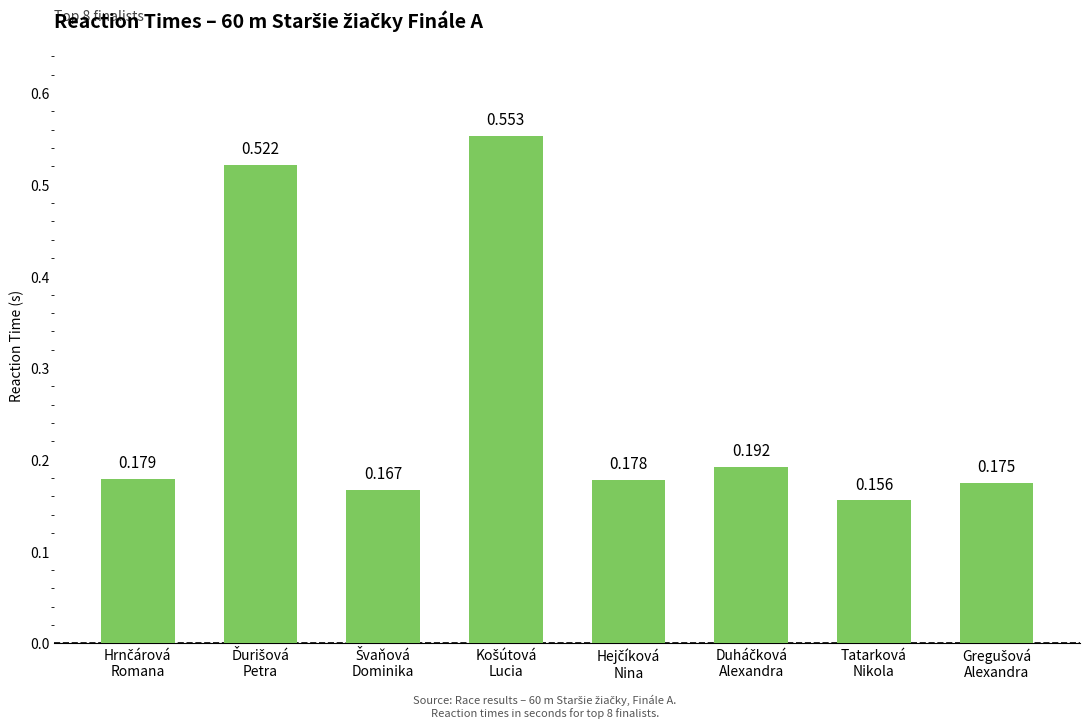

How many bars are there in total?

8